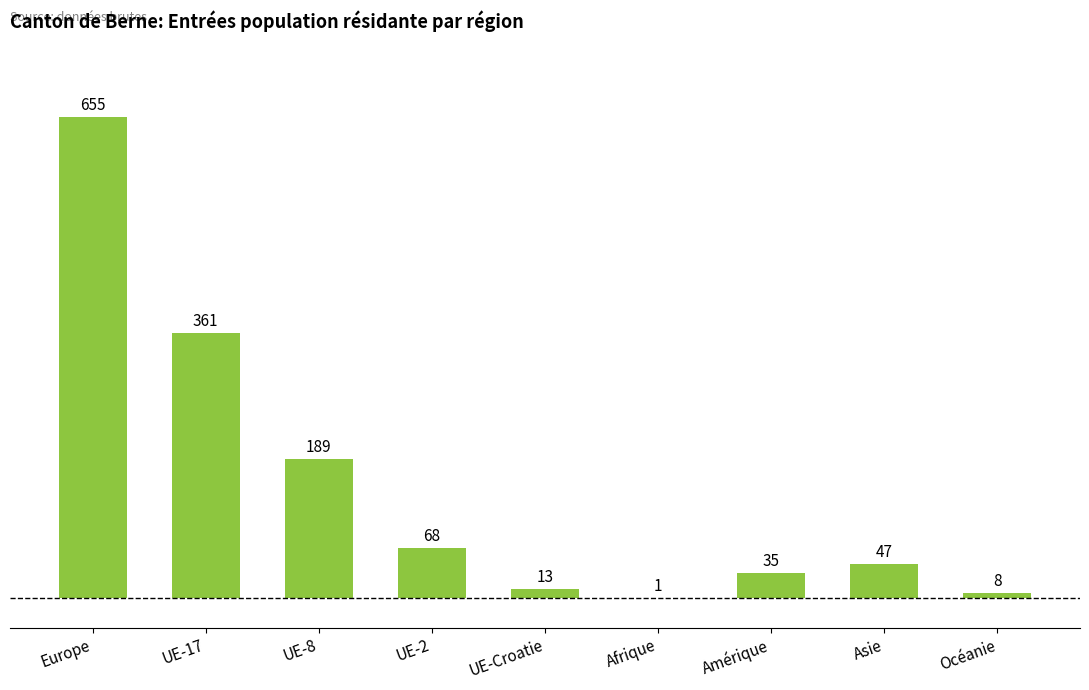

Which has a higher value, Océanie or Asie?

Asie